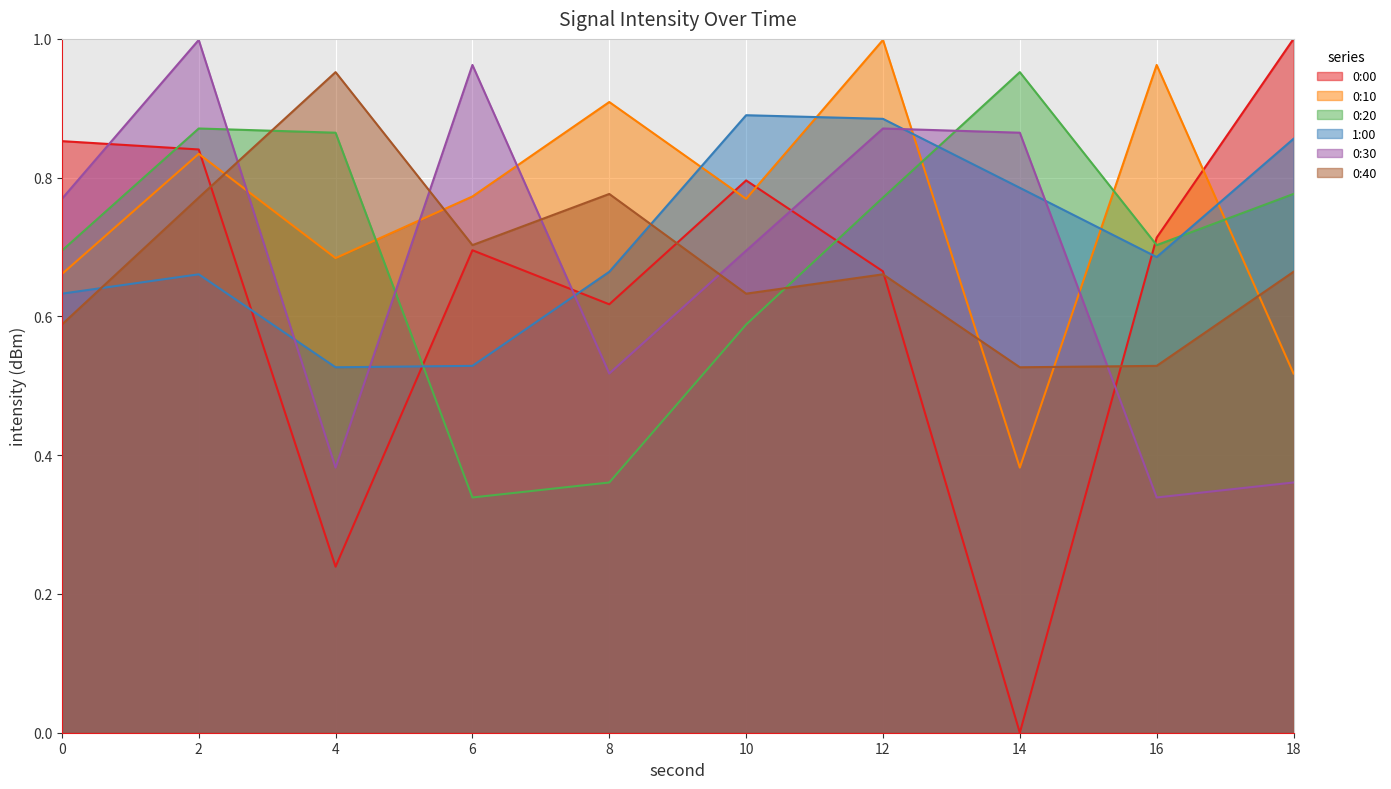

At how many categories does at least one series exceed 0?

10